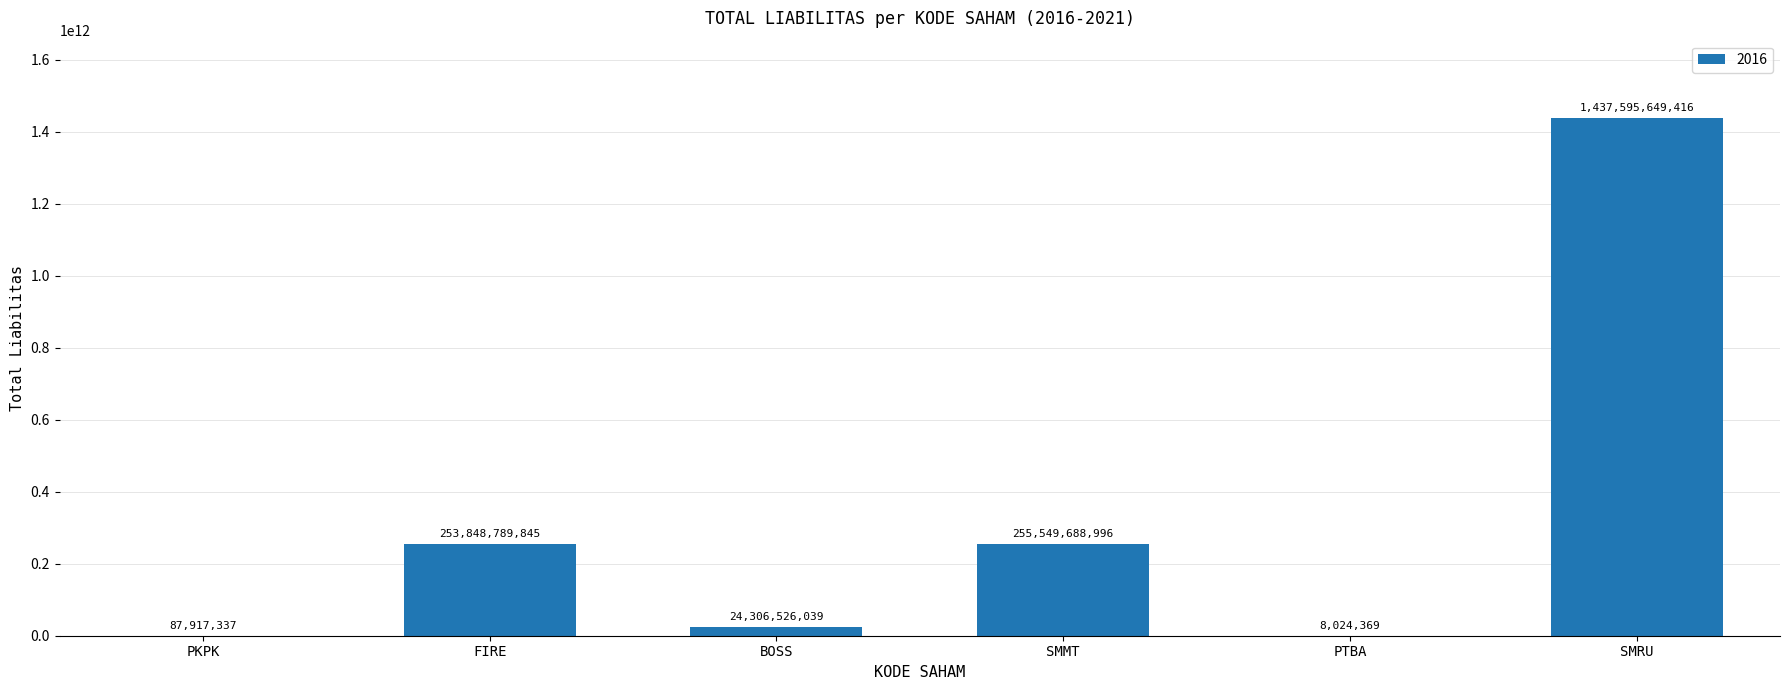

What value does the data have at SMRU, to the nearest 50?

1437595649400